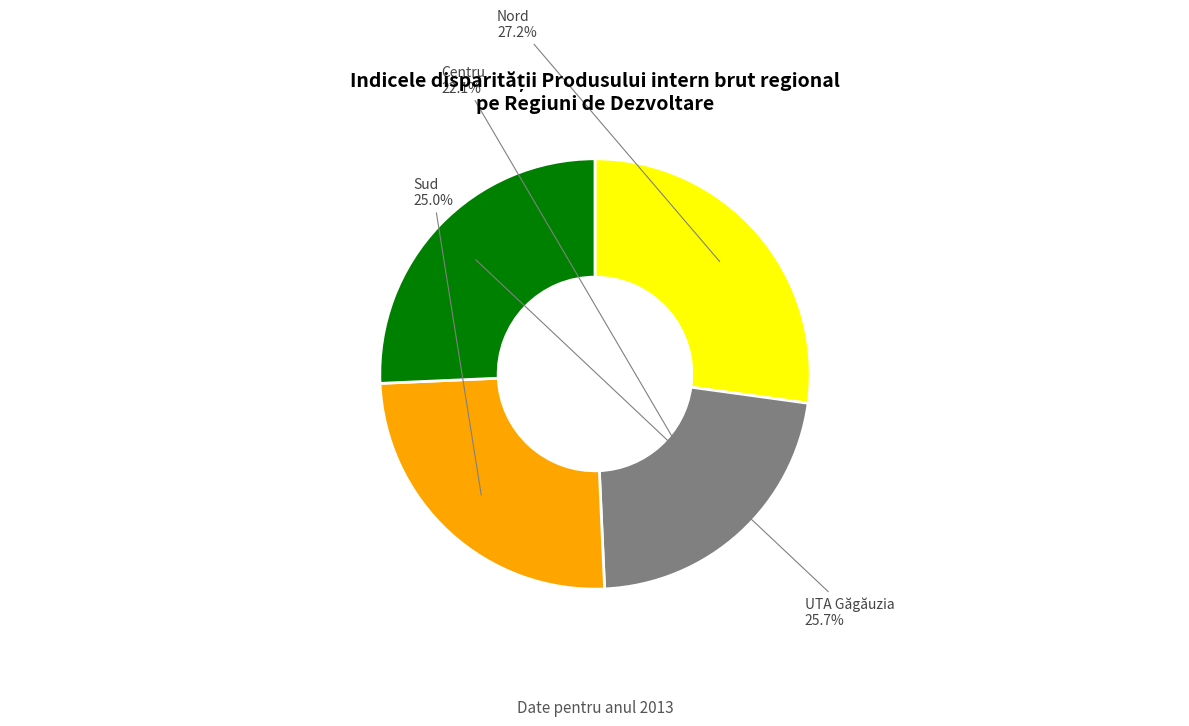

True or false: UTA Găgăuzia accounts for 26% of the total.

True